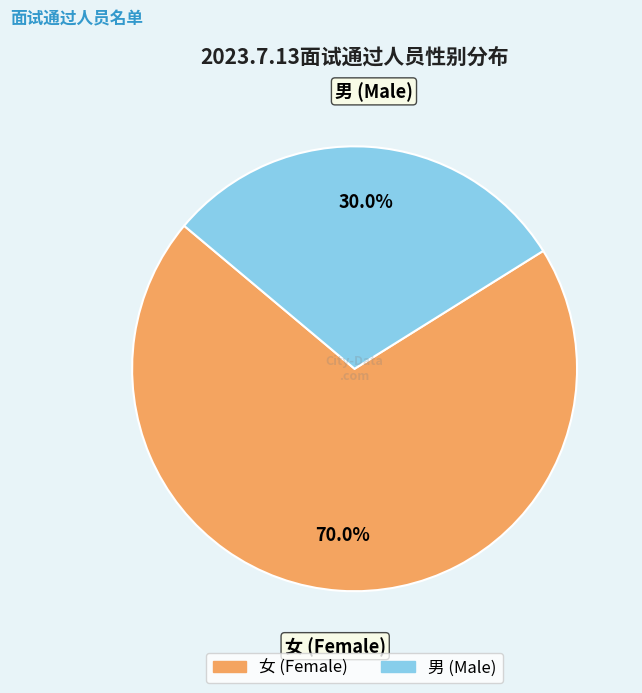

Combined, what portion of the pie is 男 and 女?

100.0%